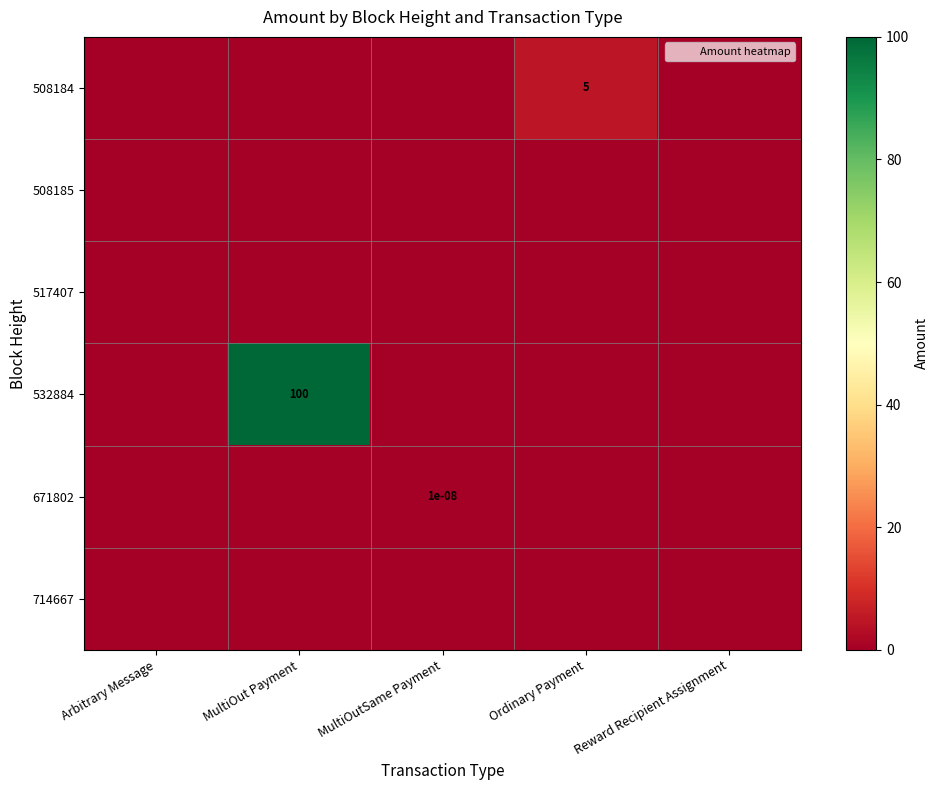

Which series has the largest range (max minus min)?

532884